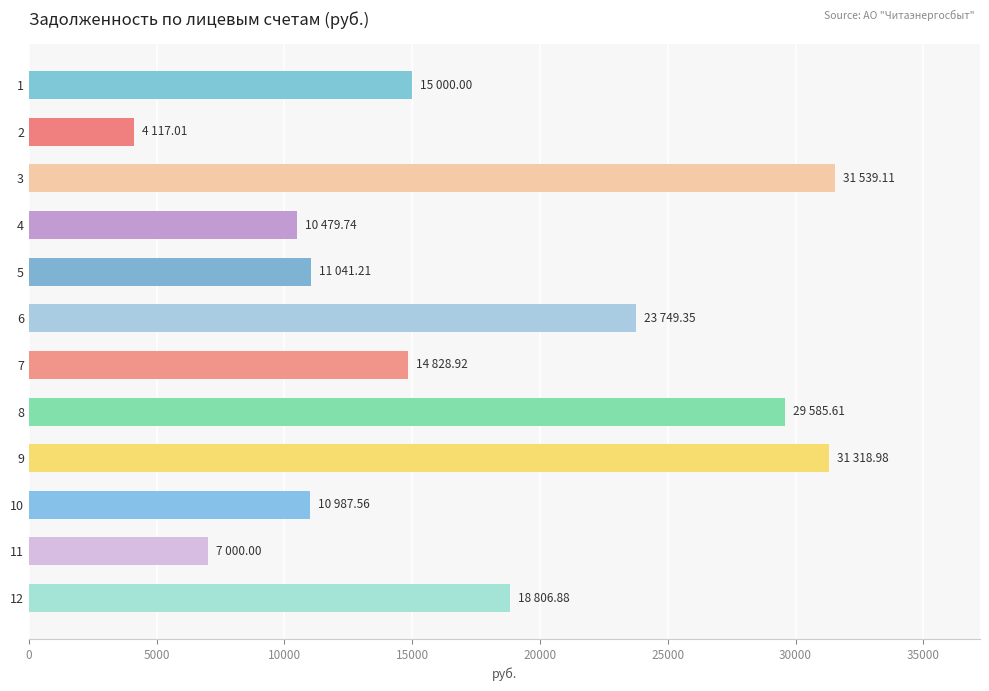

Approximately how many times larger is the value at 11 compared to 5?

0.6